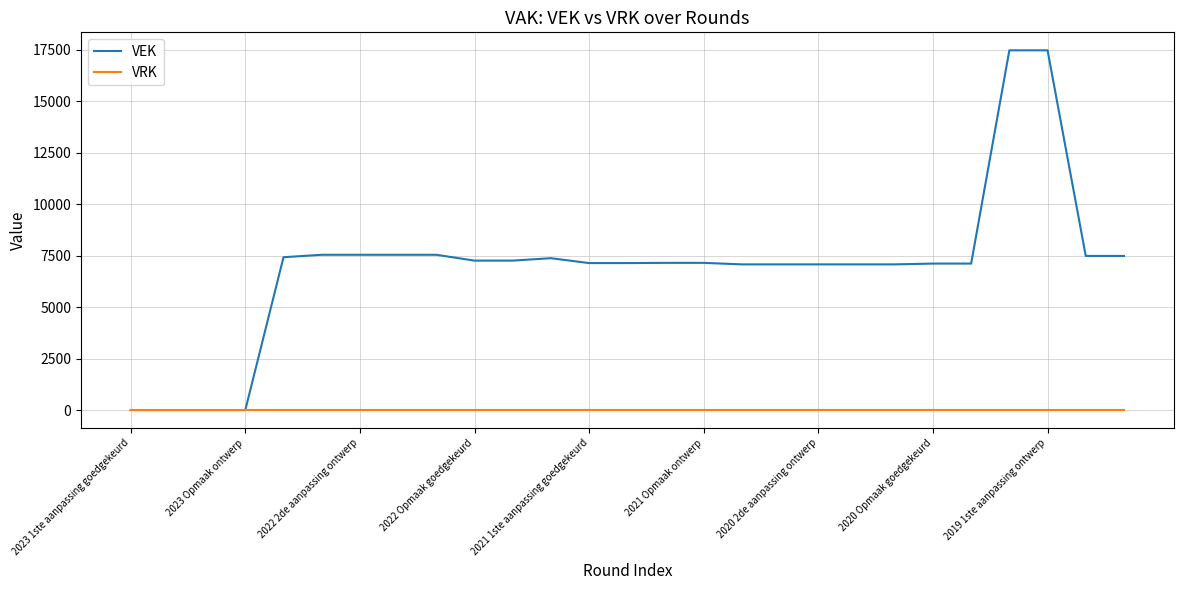

Rank the series by their average value, from lowest to highest.

VRK, VEK